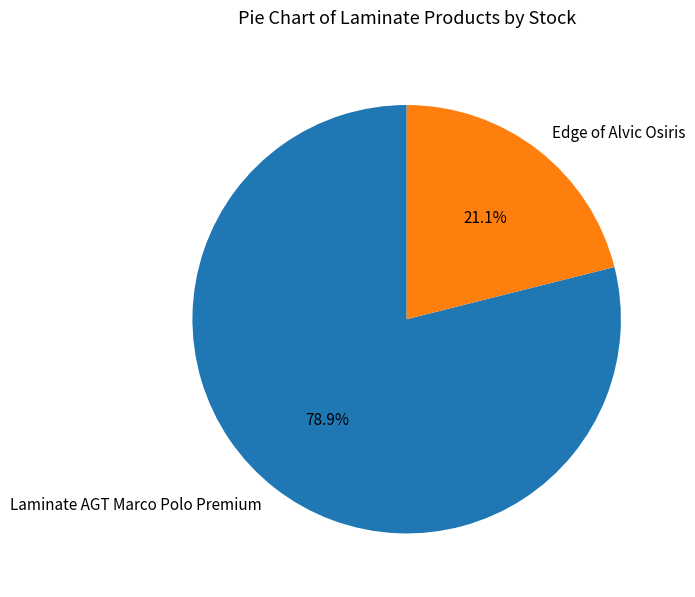

How many slices are in this pie chart?

2